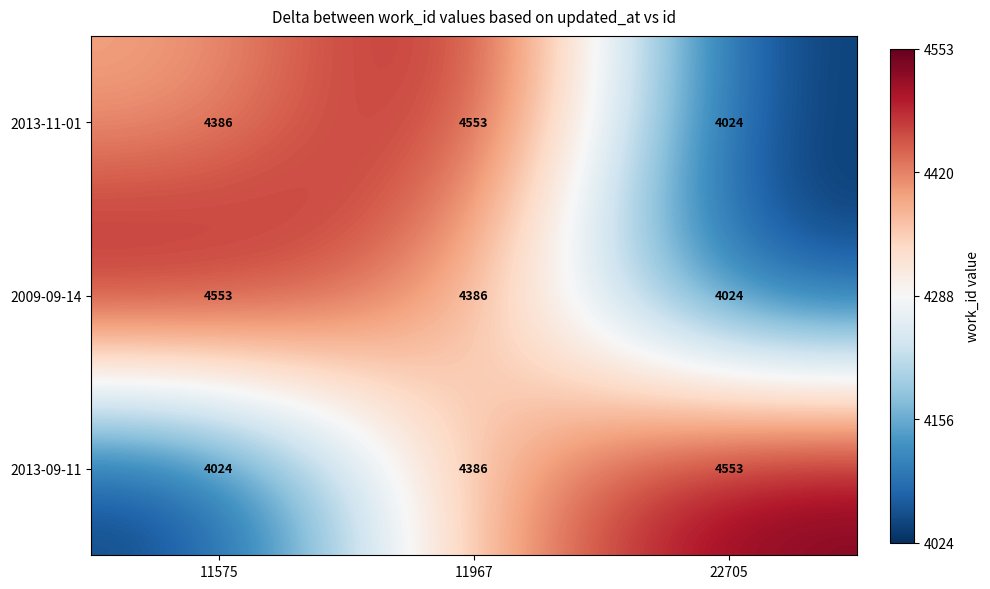

Count the number of categories in the chart.

3